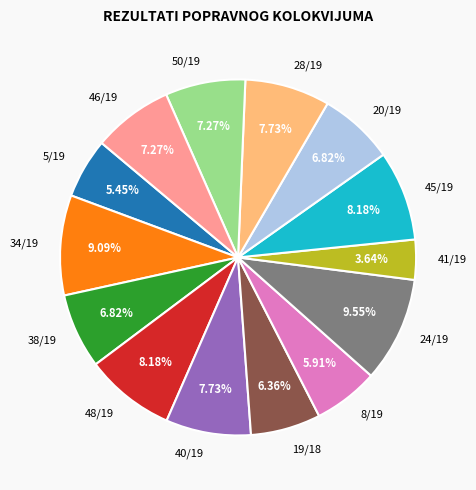

To the nearest percent, what is the average slice percentage?

7%